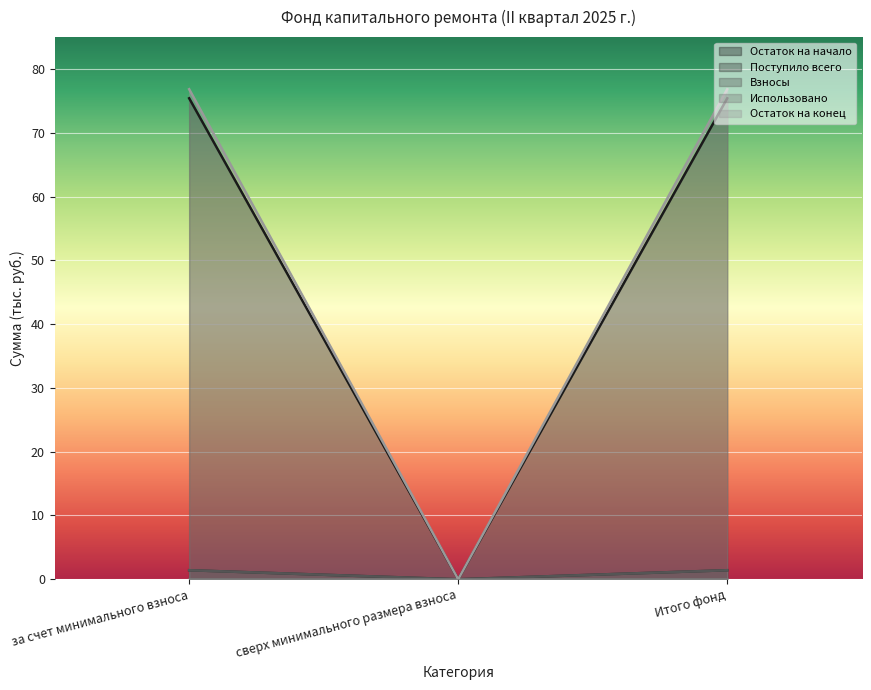

What is the difference between the maximum and minimum values in the Остаток на начало series?

75.4